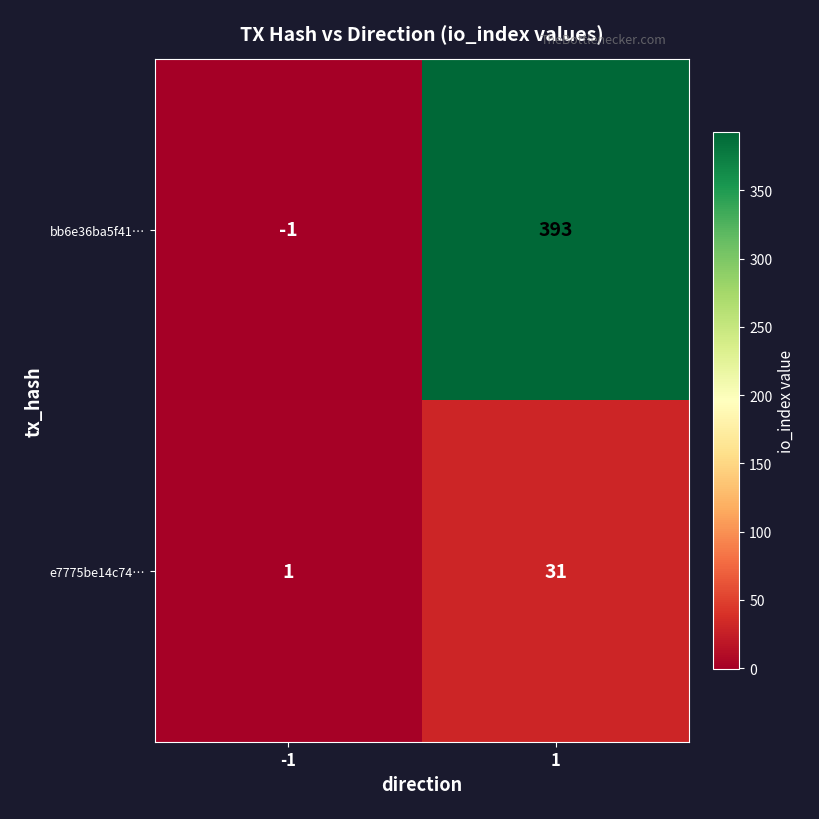

How many distinct data groups are displayed?

2